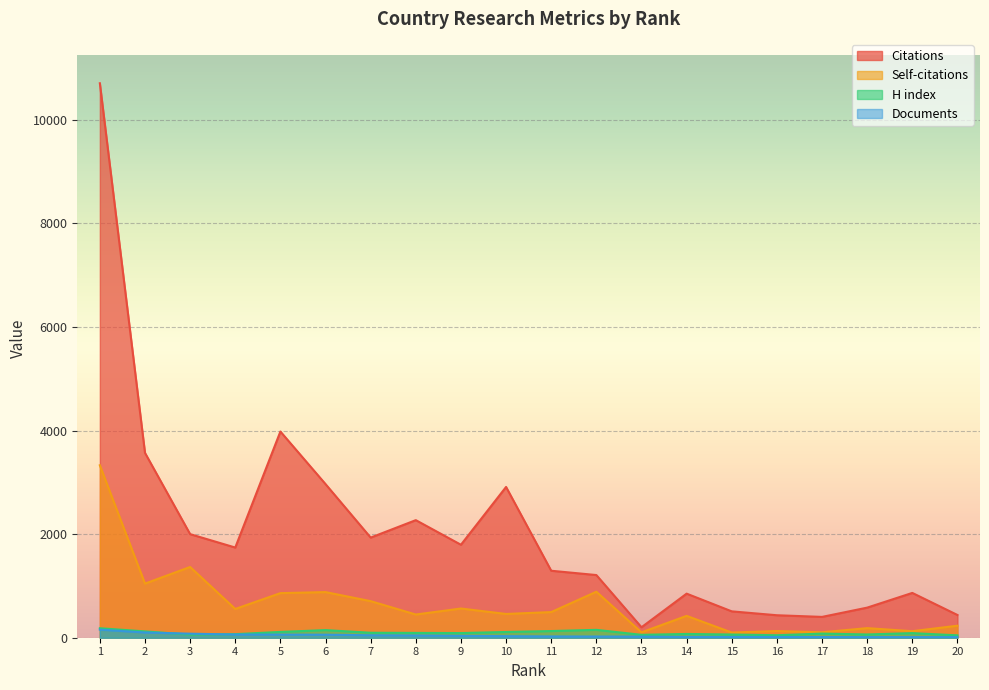

Which has a higher value, 11 or 9?

9